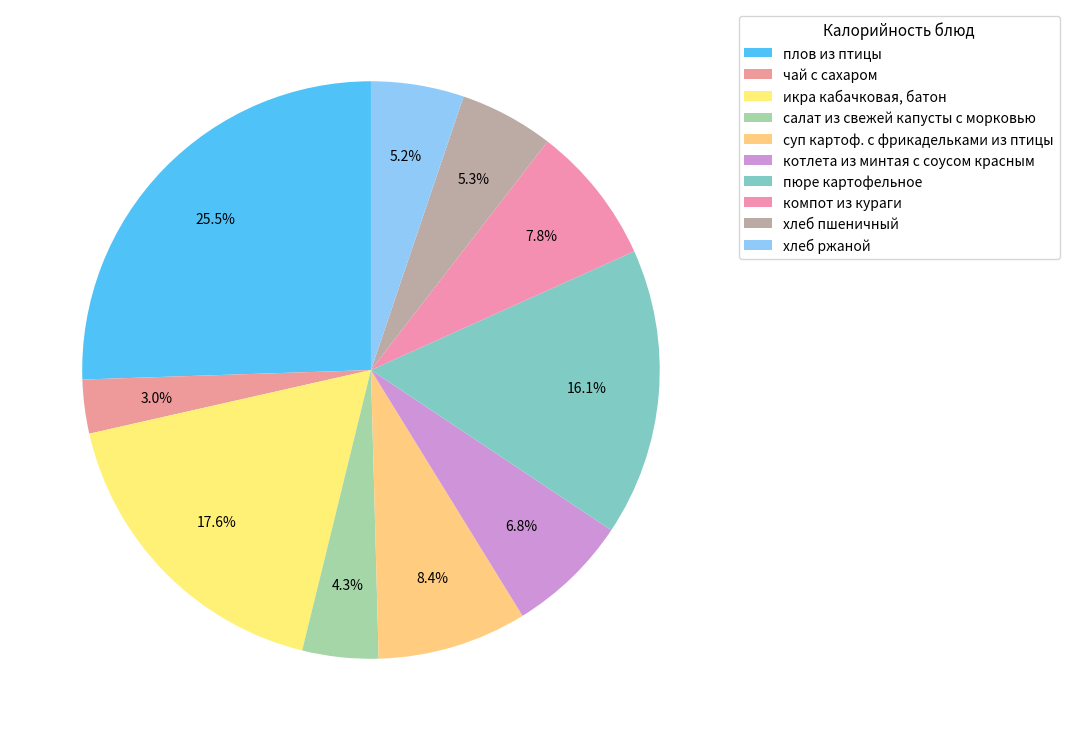

Which has a higher value, салат из свежей капусты с морковью or плов из птицы?

плов из птицы